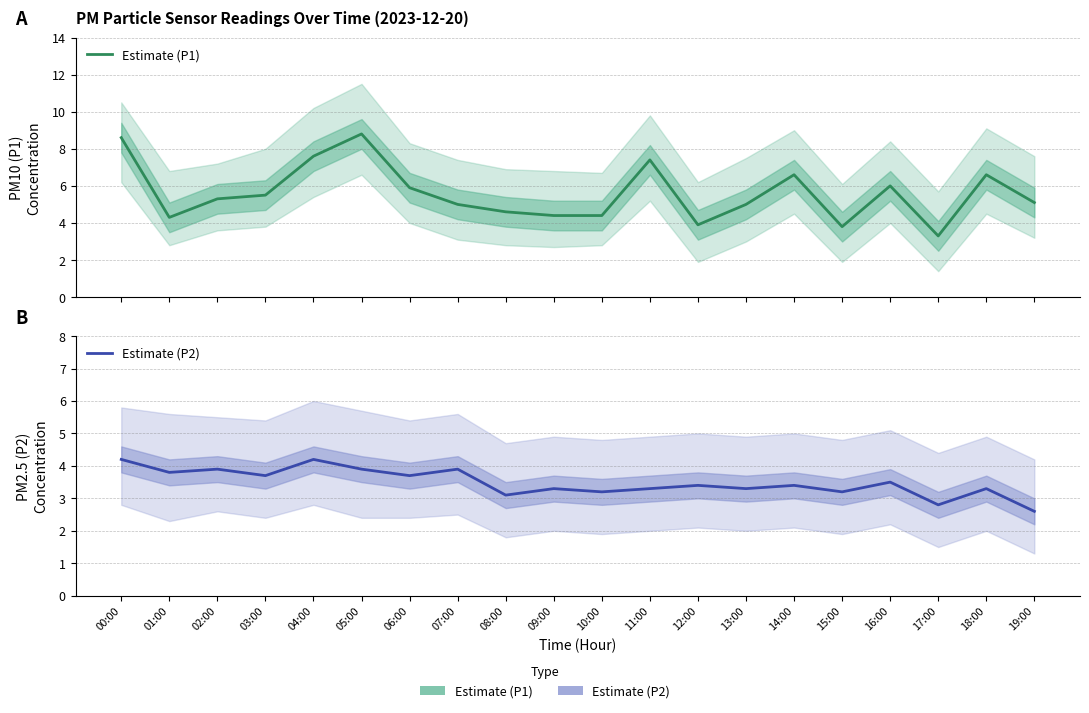

The value of Estimate (P2) at 17:00 is 0.9. True or false?

False